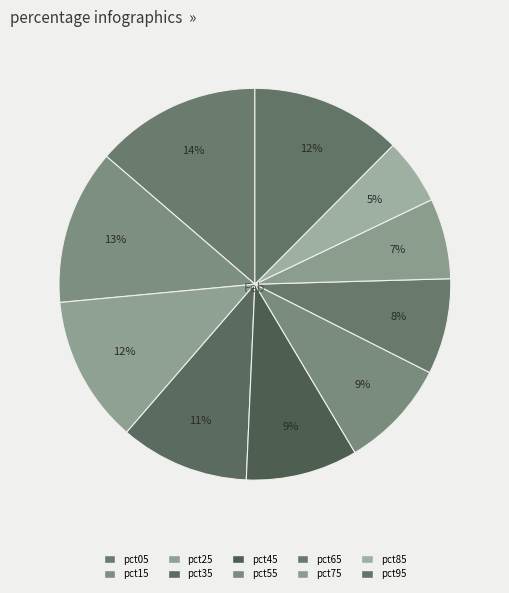

Which has a higher value, pct35 or pct55?

pct35